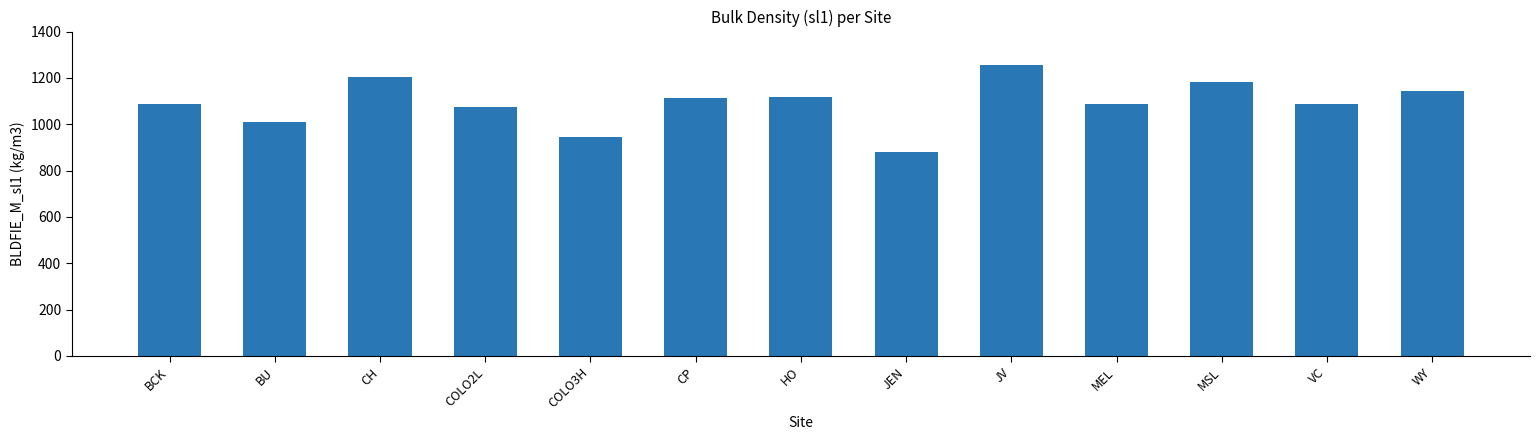

What is the smallest value displayed?

880